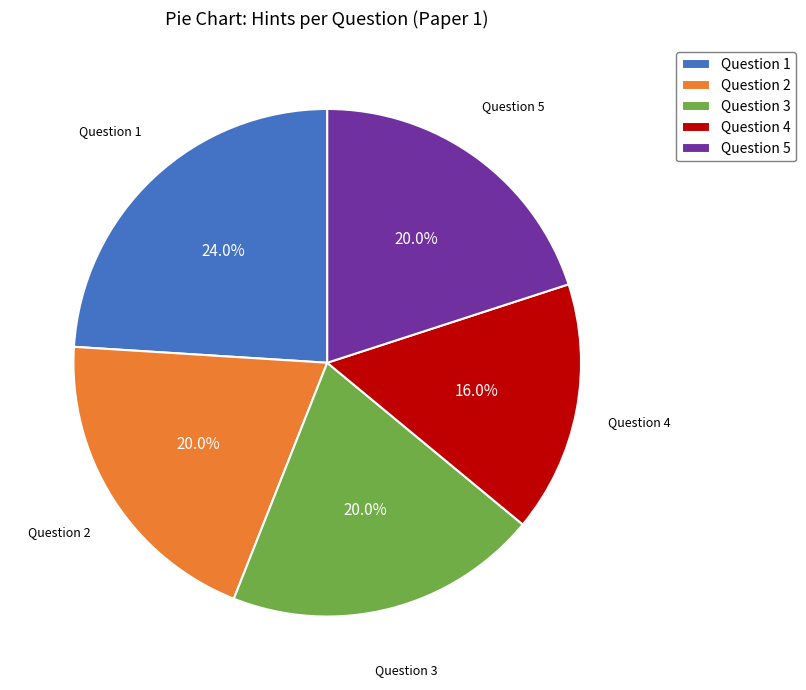

Approximately how many times larger is the value at Question 2 compared to Question 1?

0.8